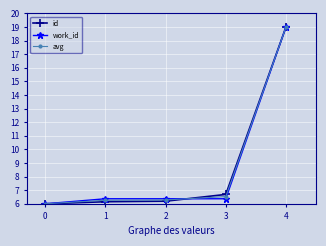

What is the value of the work_id point at the 2nd from the left?

6.4